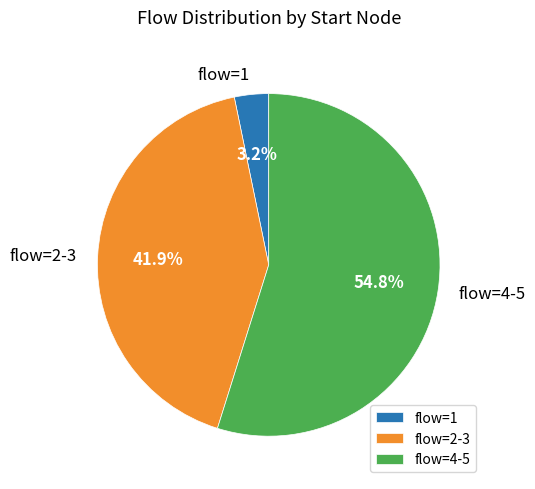

How many segments does this pie chart have?

3